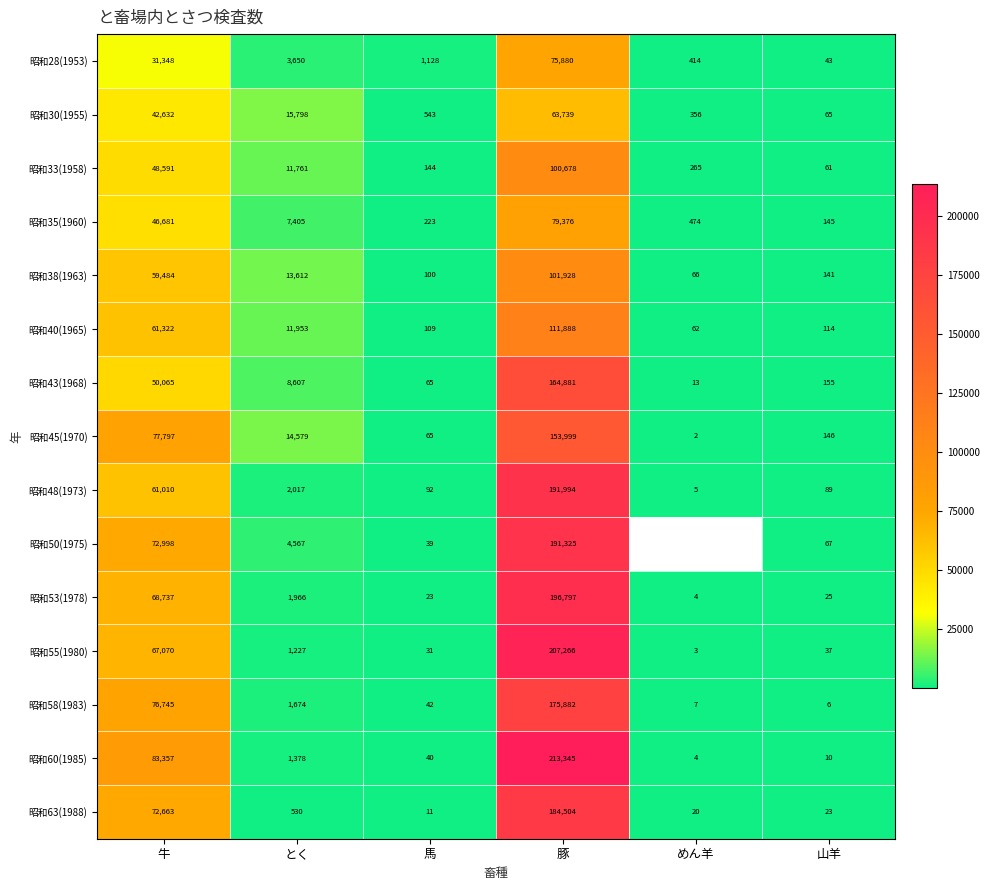

Between 牛 and とく, which series saw the biggest shift?

昭和60(1985)